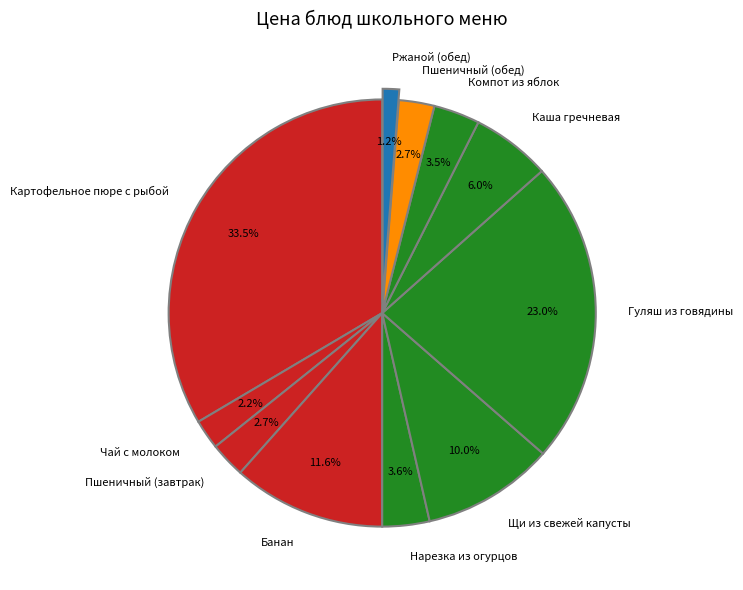

Combined, what portion of the pie is Гуляш из говядины and Пшеничный (обед)?

25.7%